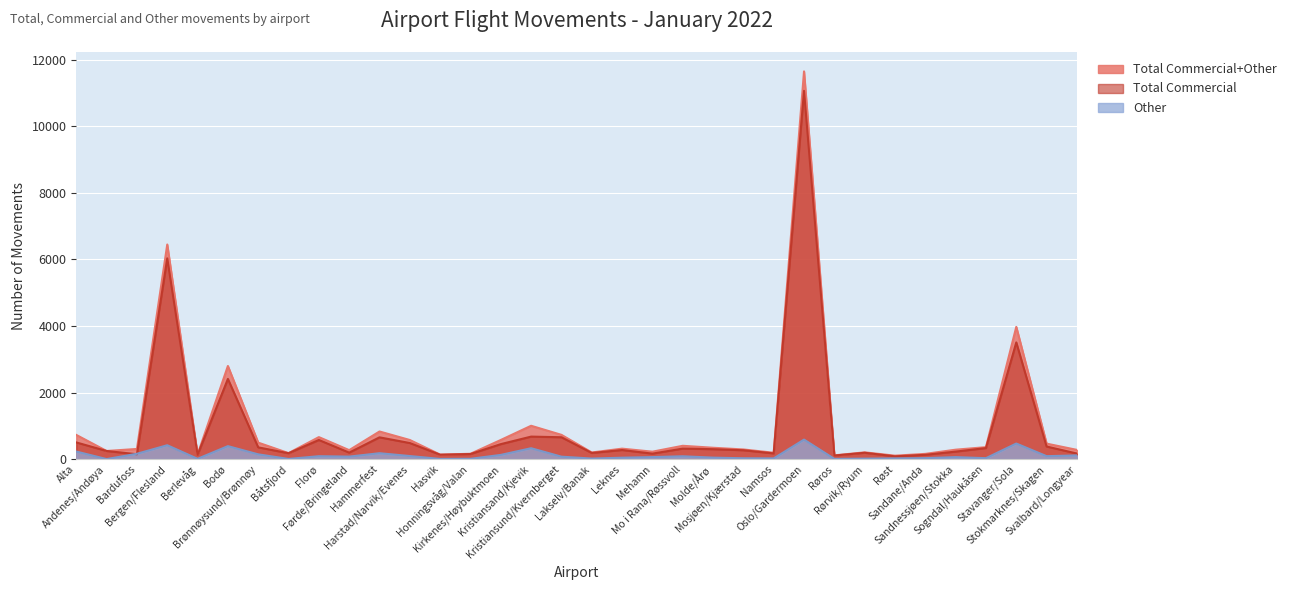

At Svalbard/Longyear, list the series in order from largest to smallest.

Total Commercial+Other, Total Commercial, Other